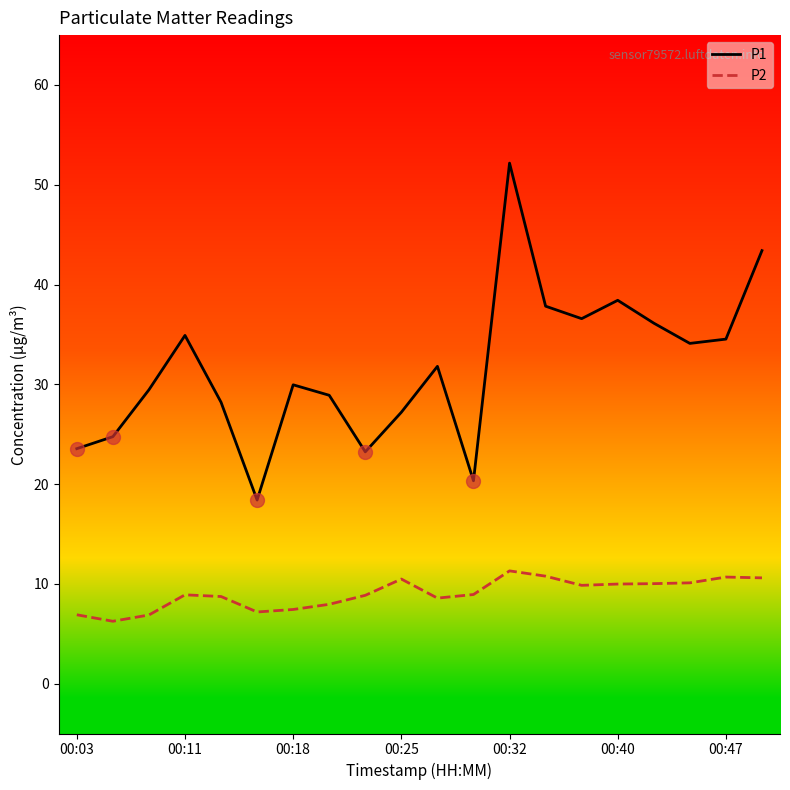

What is the average value of the P2 series?

9.0